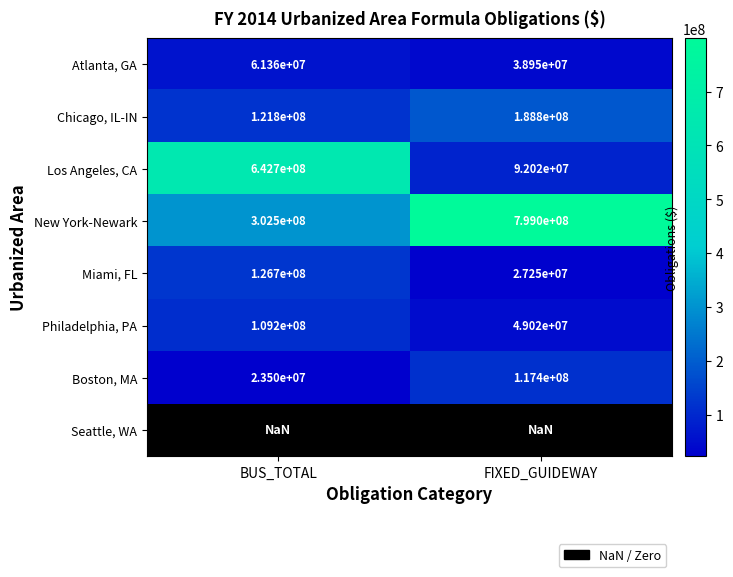

Is the value of Chicago, IL-IN at FIXED_GUIDEWAY greater than the value of Miami, FL at FIXED_GUIDEWAY?

Yes